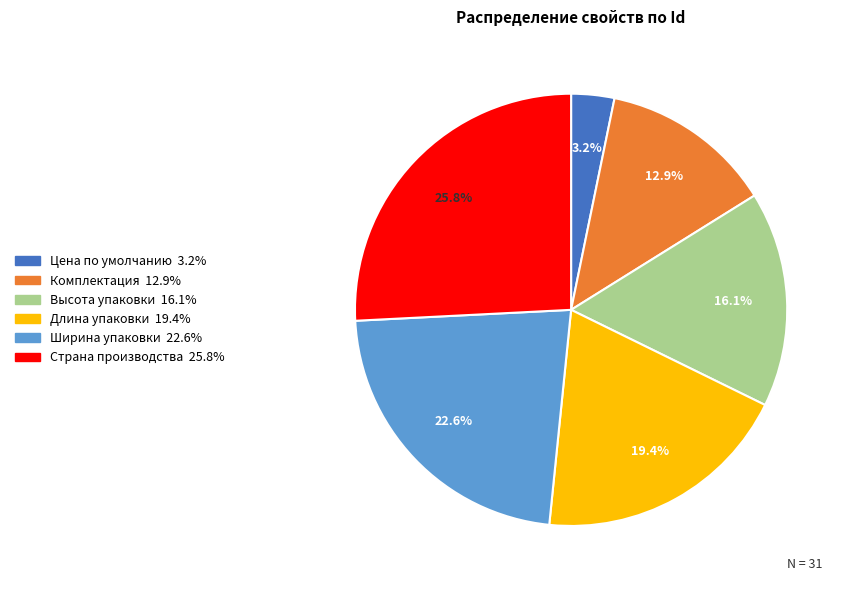

Which has a higher value, Длина упаковки or Страна производства?

Страна производства